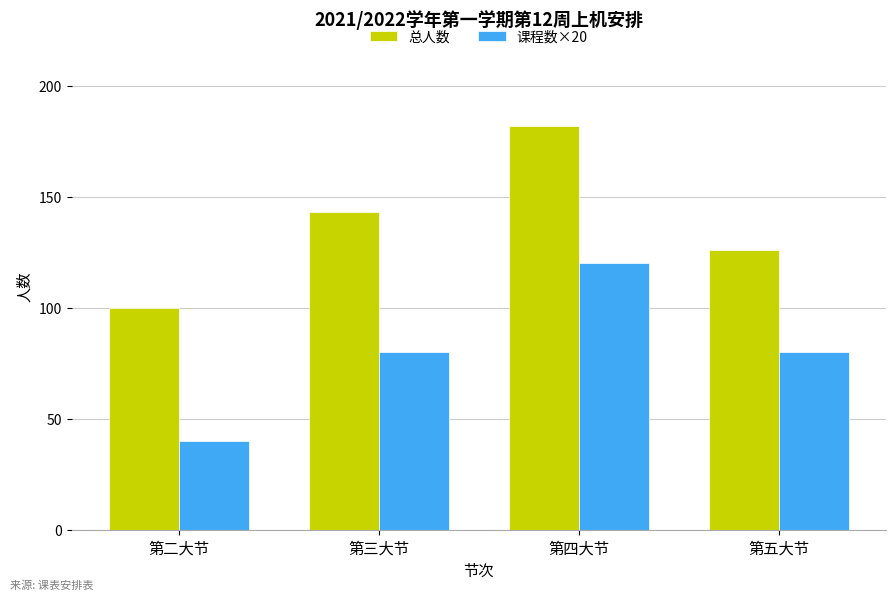

The 总人数 series shows 100 at 第二大节. True or false?

True